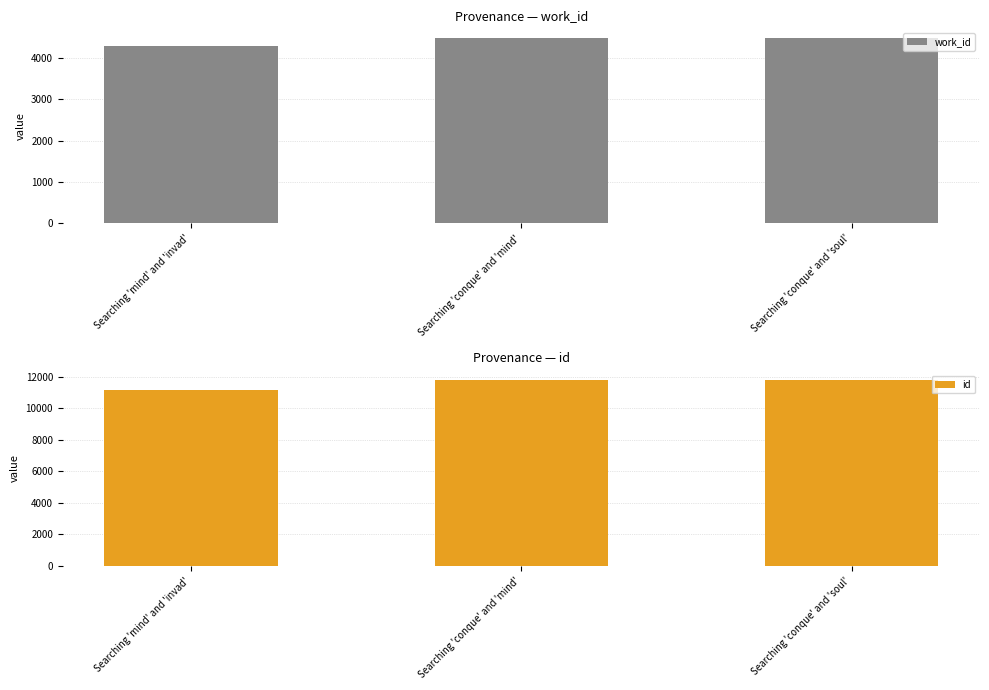

Which category has the lowest value in the id series?

Searching 'mind' and 'invad'